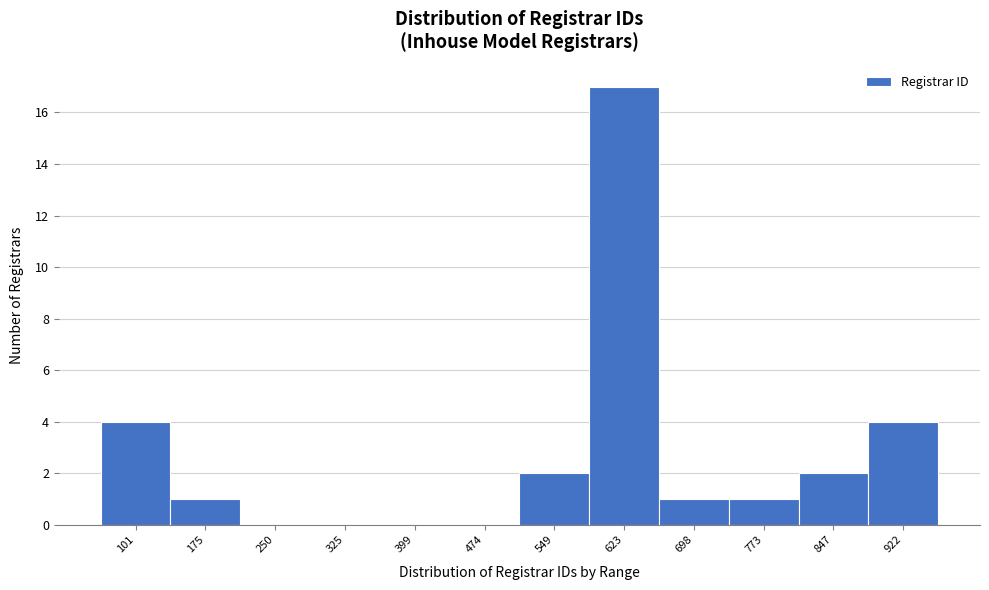

Reading left to right, list all the values displayed in this chart.

101=4	175=1	250=0	325=0	399=0	474=0	549=2	623=17	698=1	773=1	847=2	922=4